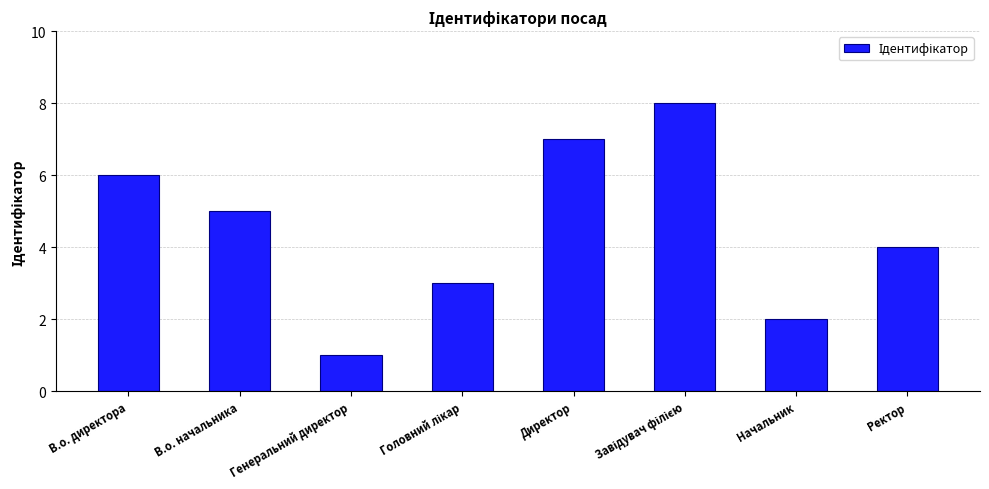

Which category has the lowest value across all series?

Генеральний директор